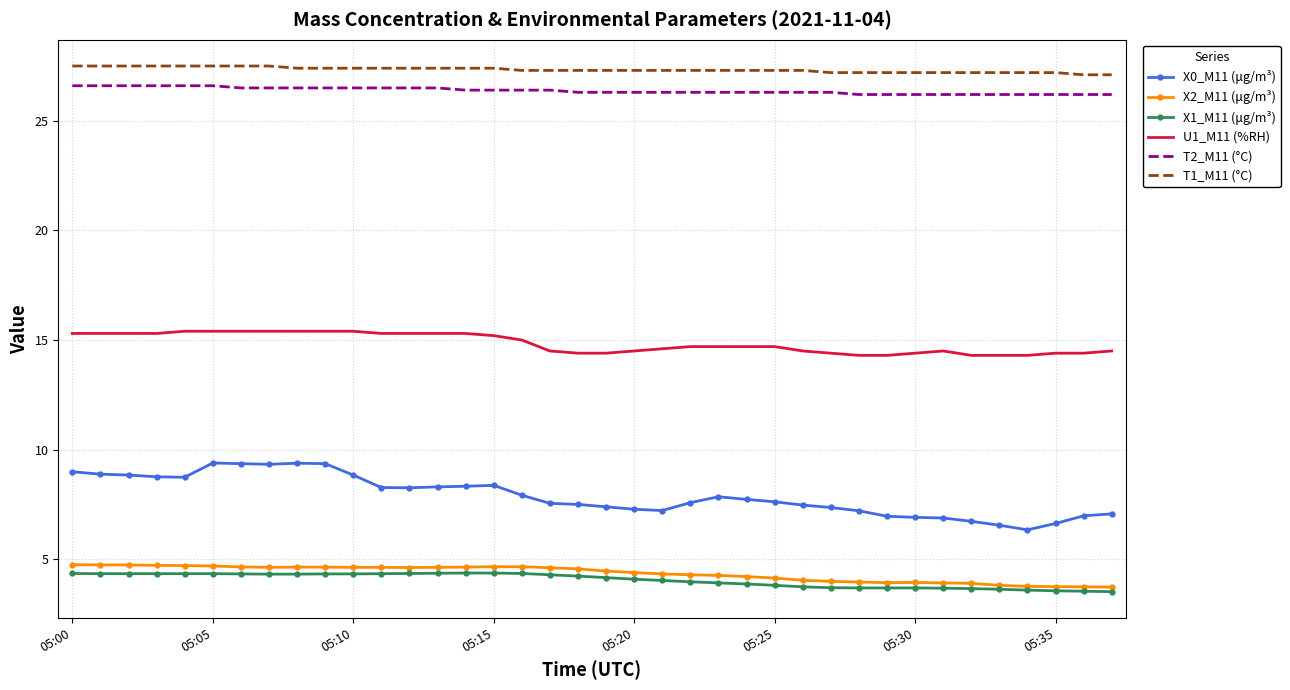

Which series has the largest range (max minus min)?

X0_M11 (μg/m³)